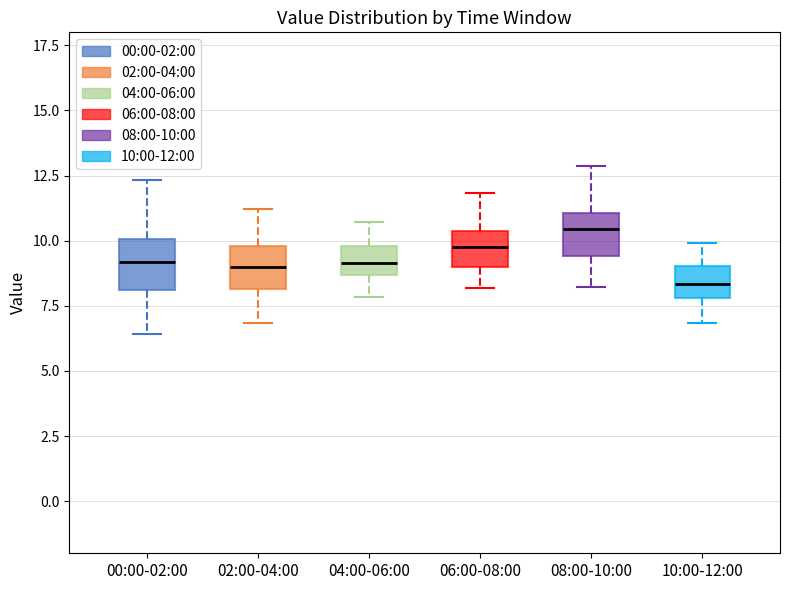

Which box has the highest median line?

08:00-10:00